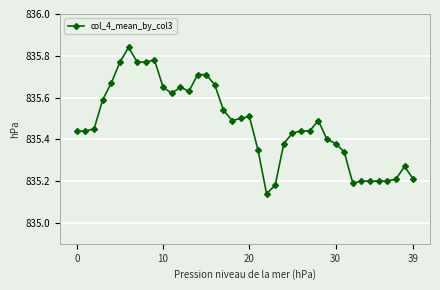

How many data points does each series have?

40